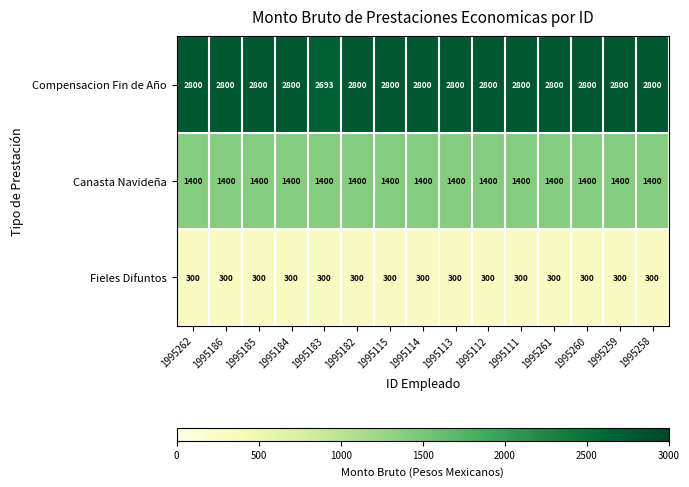

What is the average value of the Compensacion Fin de Año series?

2793